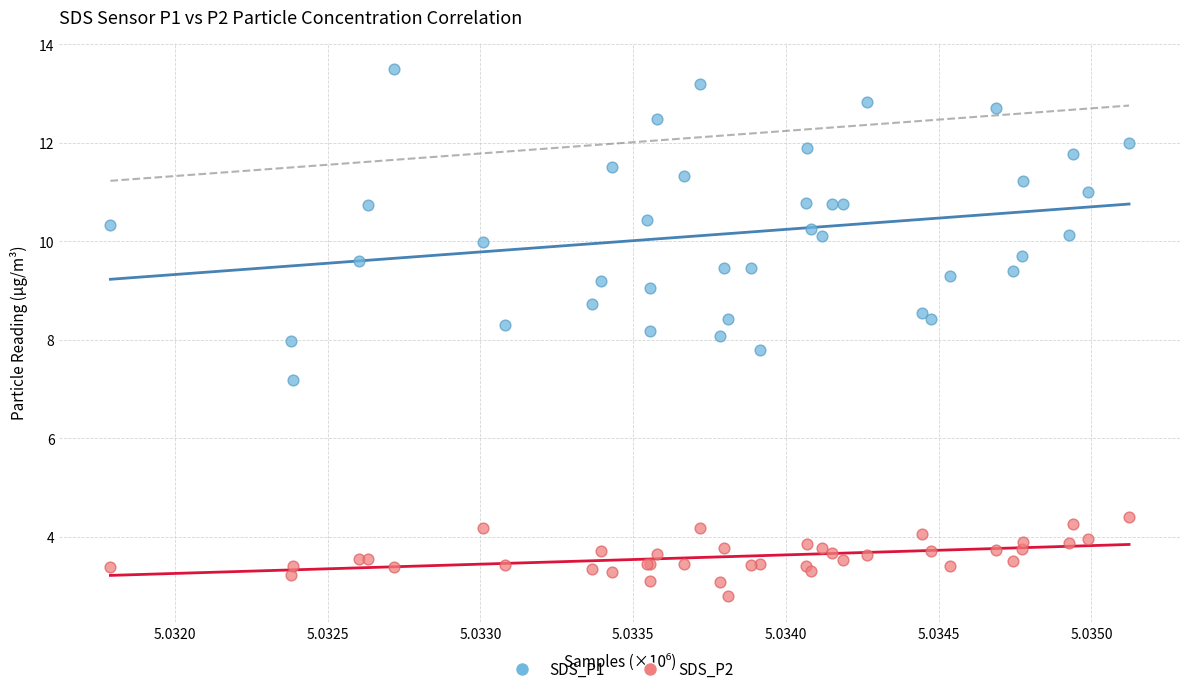

Which series contains the lowest Y value?

SDS_P2